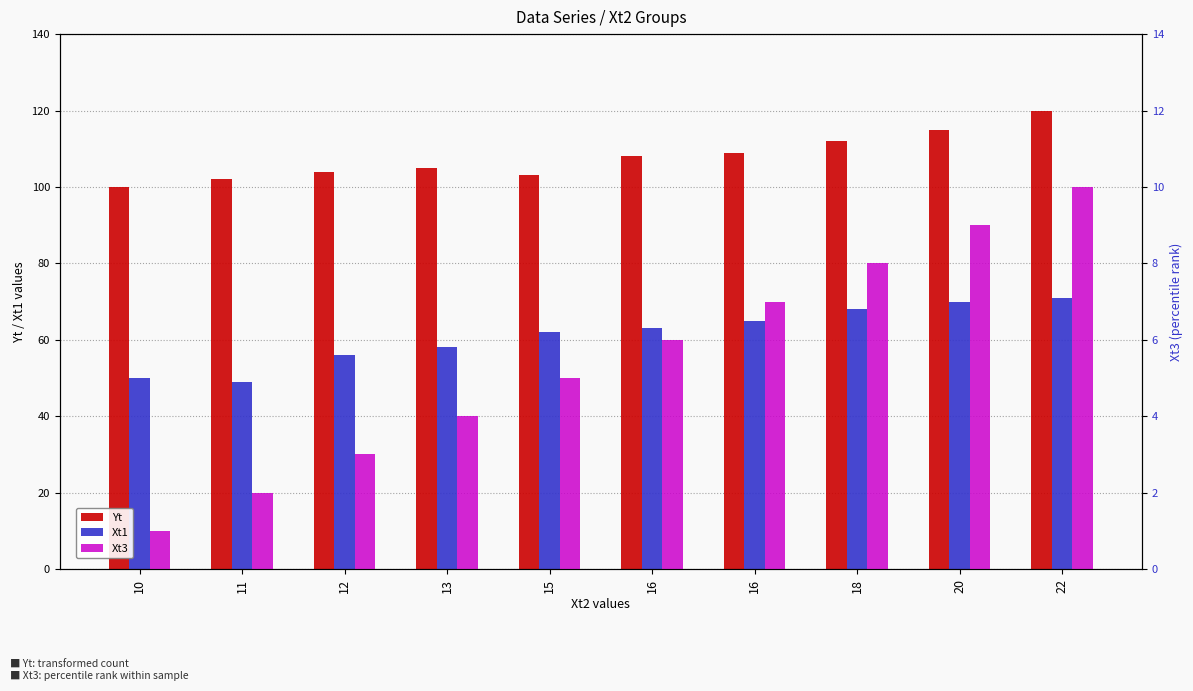

Rank the categories by Xt1 value from highest to lowest.

22, 20, 18, 16, 16, 15, 13, 12, 10, 11